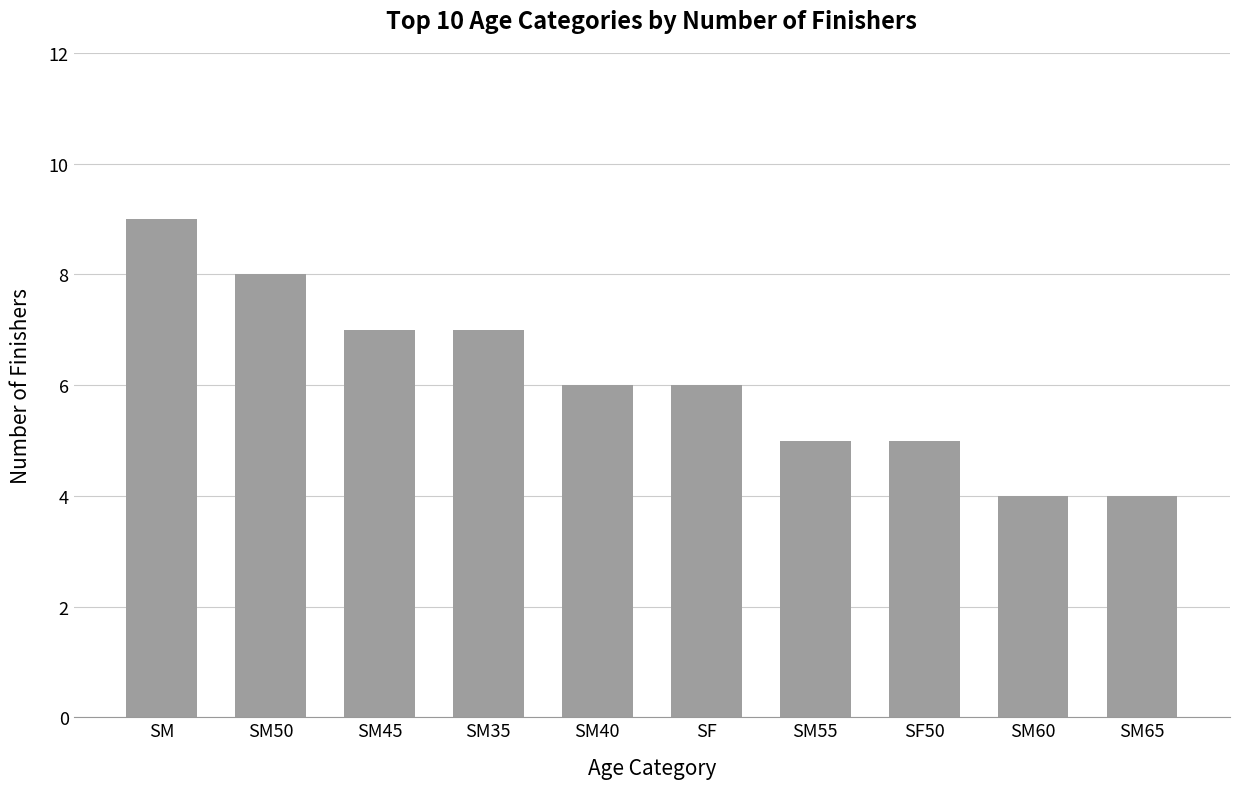

True or false: the data shows 9 at SM45.

False